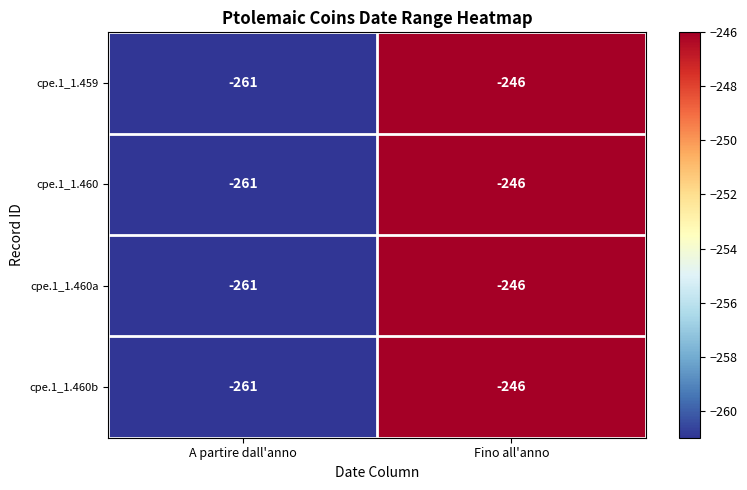

List the labels in order of cpe.1_1.459 value, largest first.

Fino all'anno, A partire dall'anno